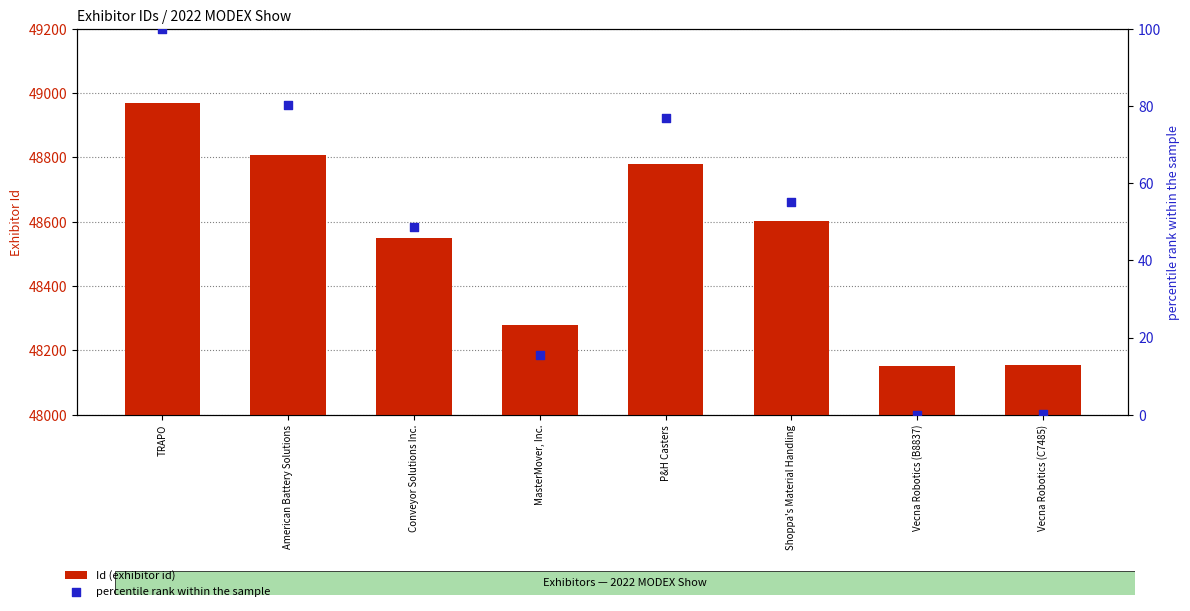

Is the value of percentile rank within the sample at Conveyor Solutions Inc. greater than the value of Id (exhibitor id) at Vecna Robotics (B8837)?

No